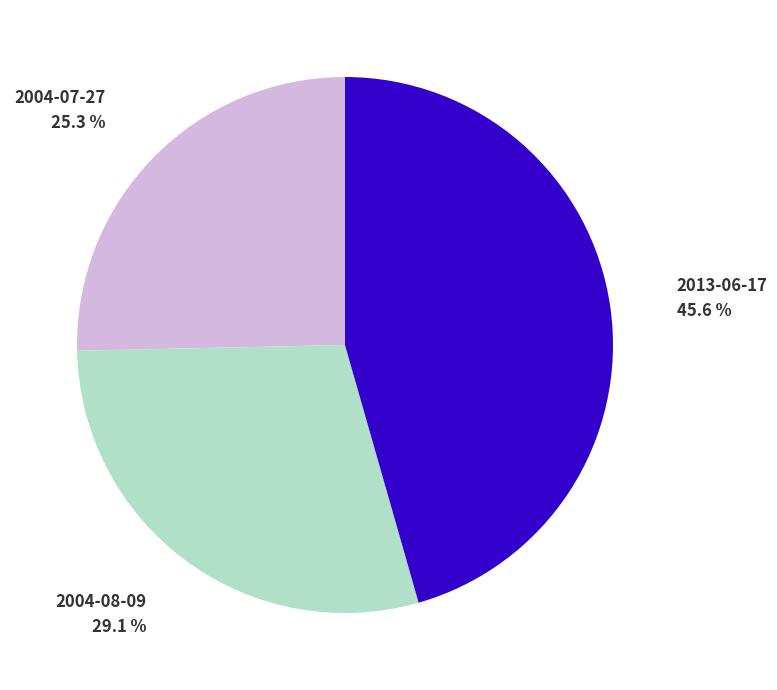

Combined, what portion of the pie is 2013-06-17 and 2004-07-27?

70.9%